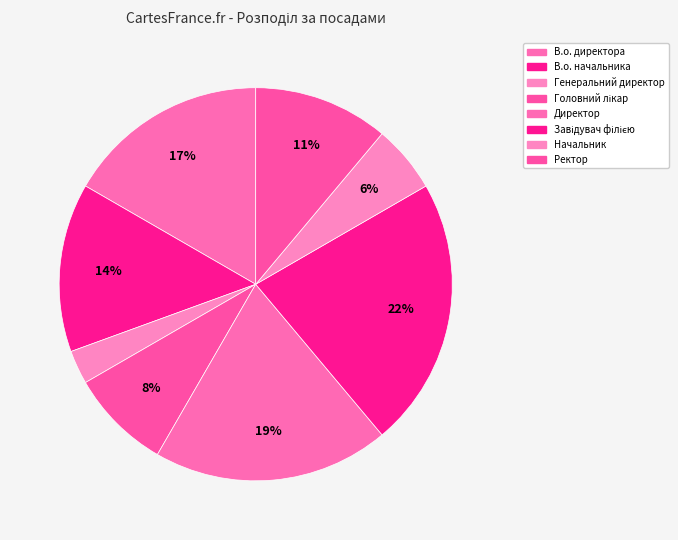

To the nearest percent, what is the average slice percentage?

12%